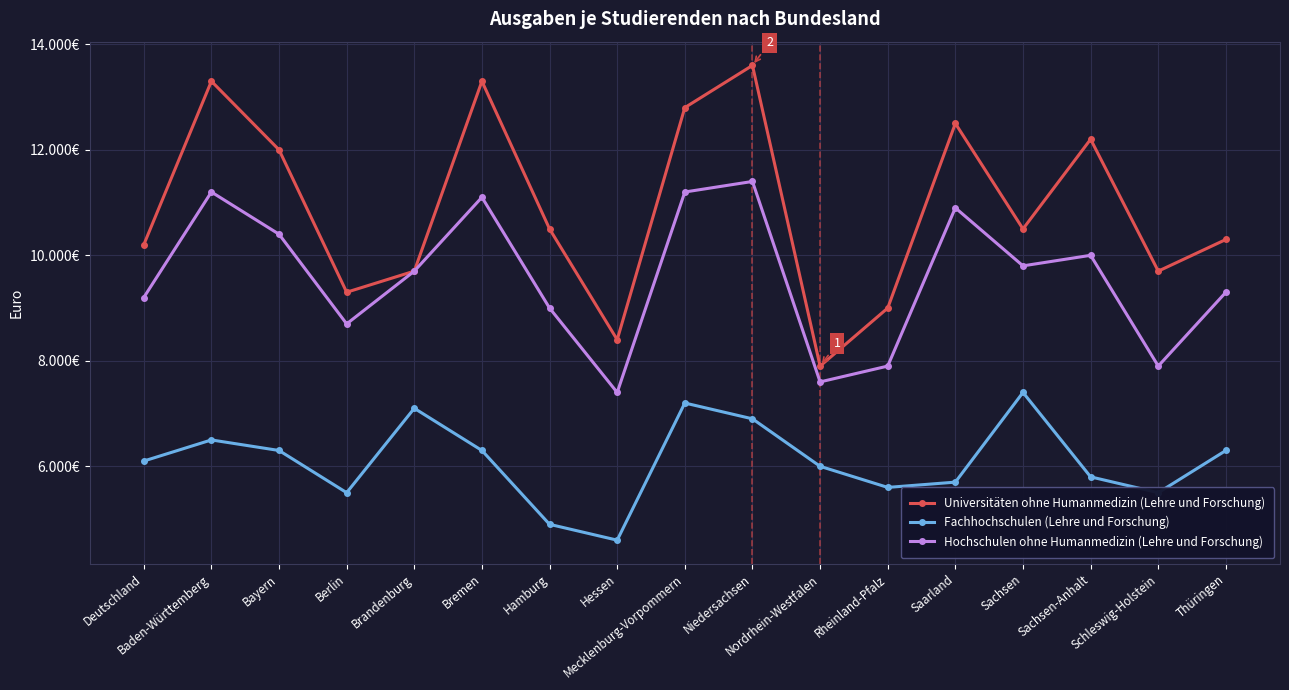

Reading left to right, what are all the values shown in this chart?

Universitäten ohne Humanmedizin (Lehre und Forschung): 10200	13300	12000	9300	9700	13300	10500	8400	12800	13600	7900	9000	12500	10500	12200	9700	10300
Fachhochschulen (Lehre und Forschung): 6100	6500	6300	5500	7100	6300	4900	4600	7200	6900	6000	5600	5700	7400	5800	5500	6300
Hochschulen ohne Humanmedizin (Lehre und Forschung): 9200	11200	10400	8700	9700	11100	9000	7400	11200	11400	7600	7900	10900	9800	10000	7900	9300